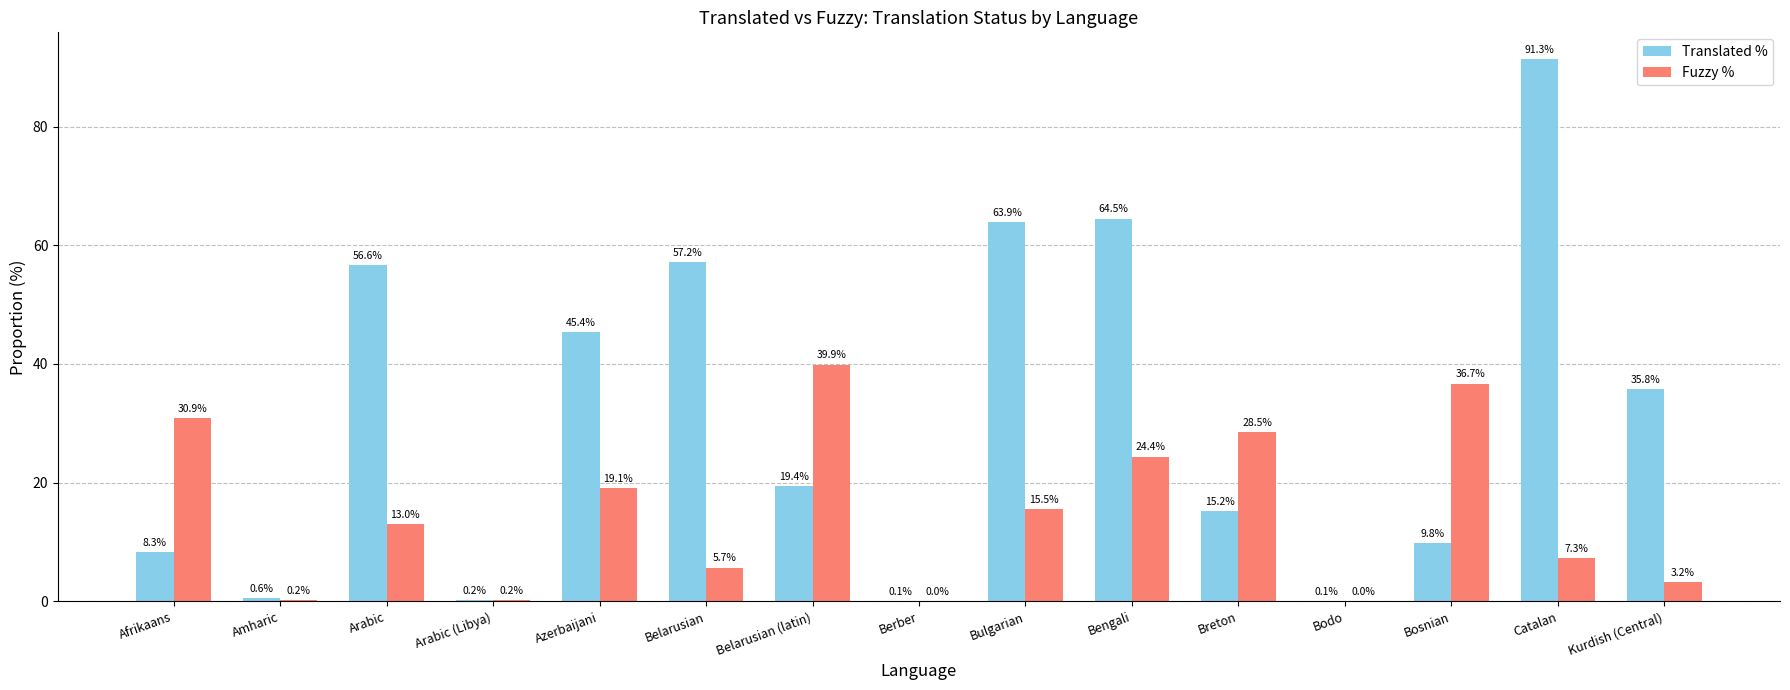

True or false: Translated % has a value of 9.8 at Bosnian.

True